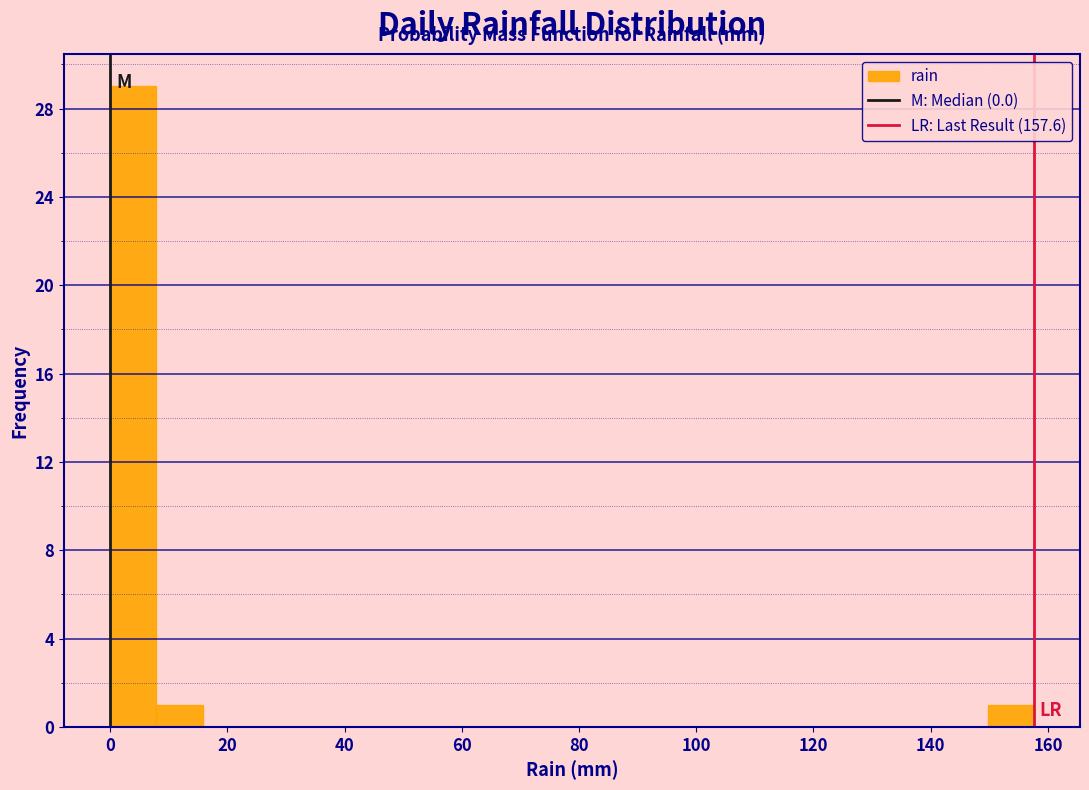

Read against the x-axis, roughly where is the centre of the tallest bar?

4